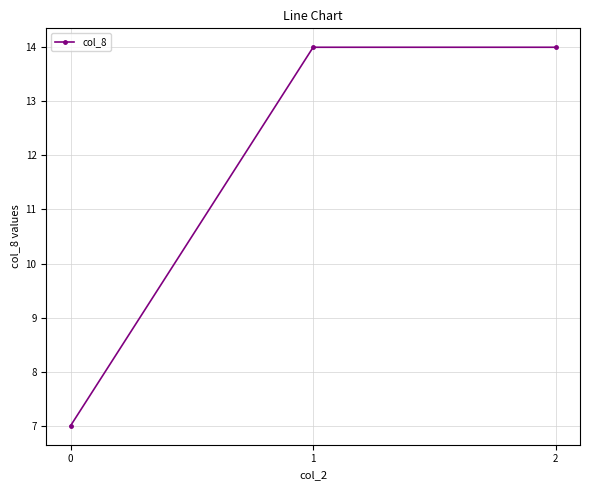

True or false: the data shows 7 at 0.

True